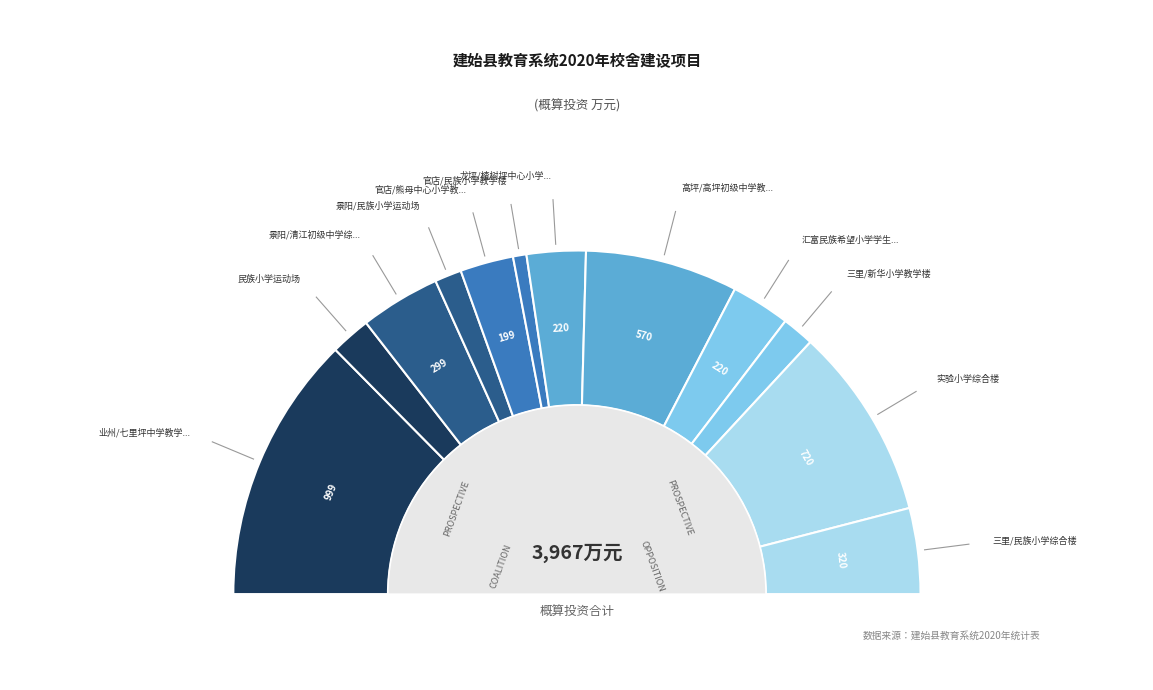

Is 建始县民族小学运动场 the majority of the pie?

No